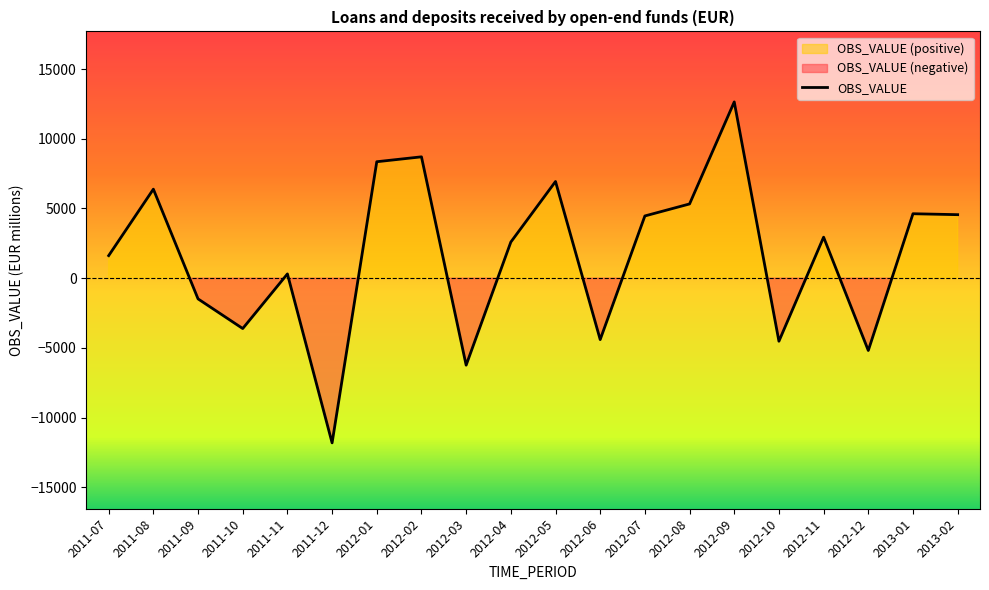

The value at 2011-10 is -3609.5. True or false?

True